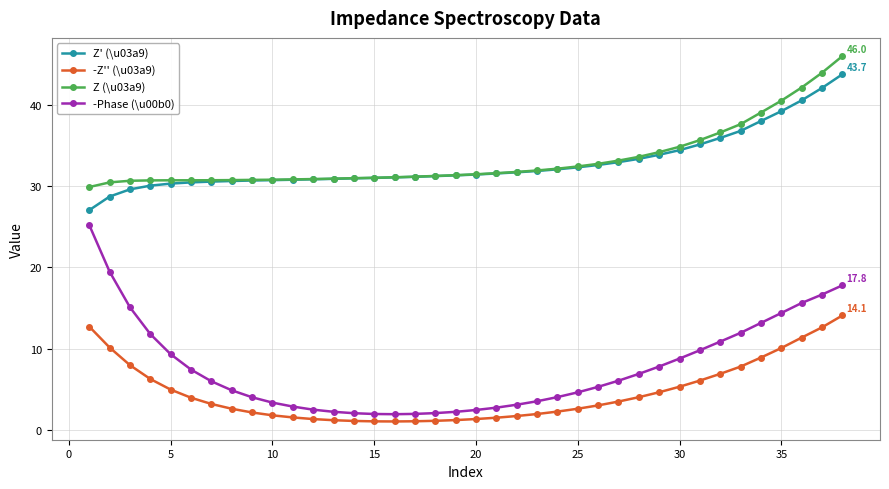

Count the number of categories in the chart.

38